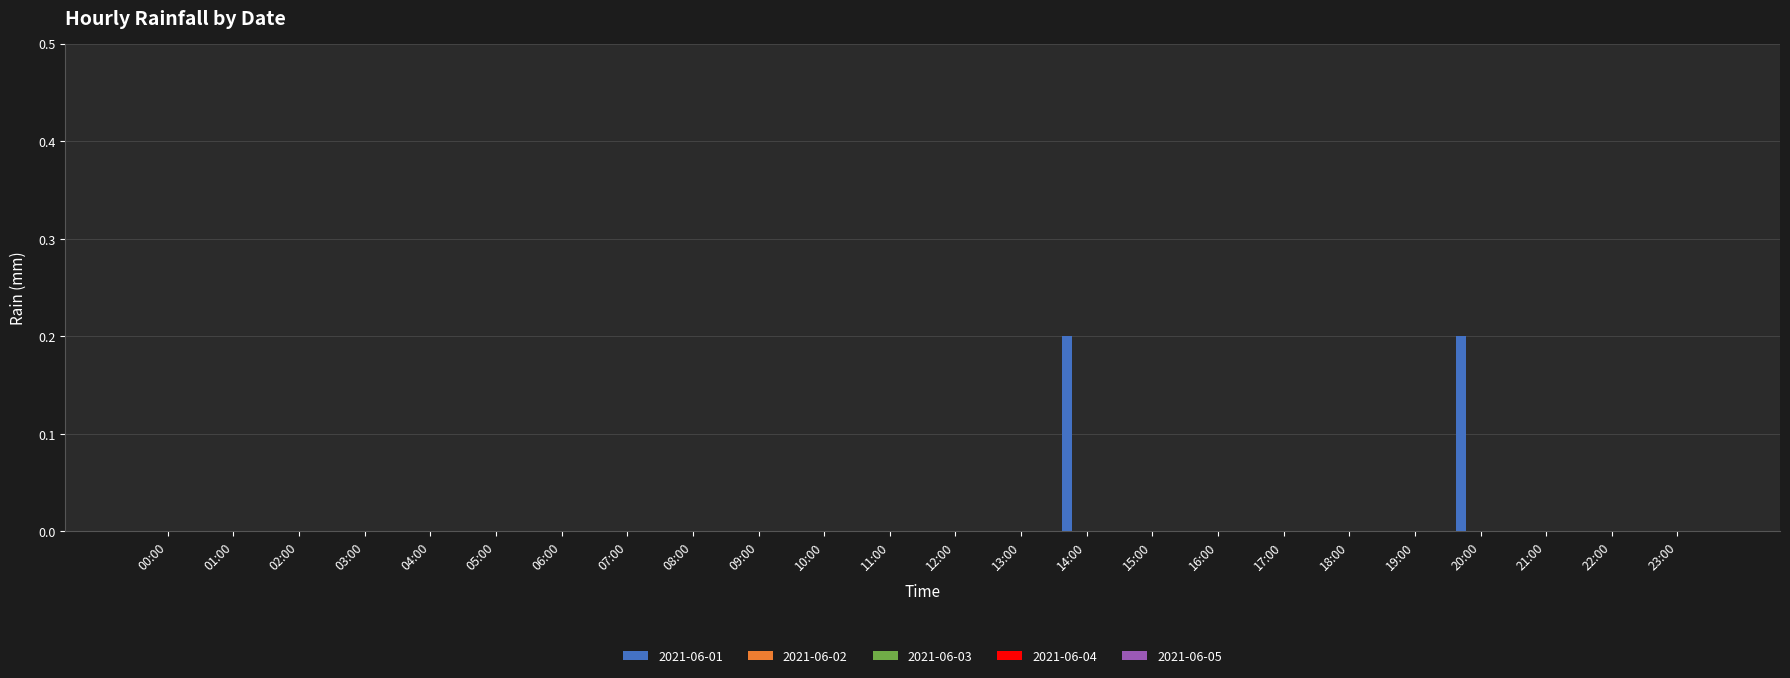

Are the bars horizontal?

No